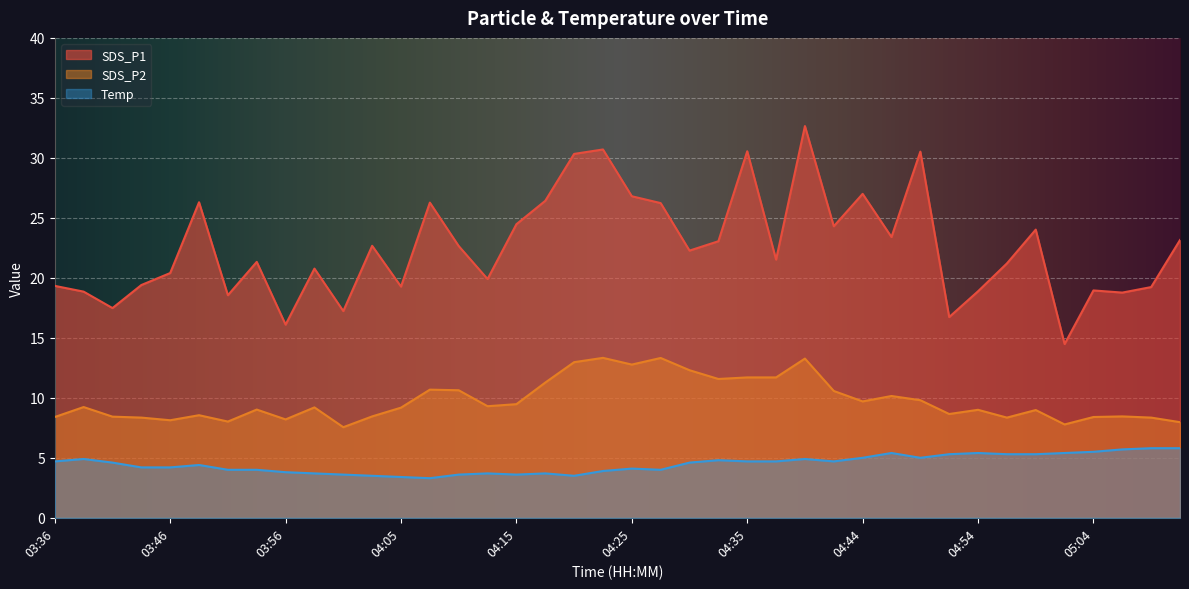

List the series in order of their overall mean, lowest first.

Temp, SDS_P2, SDS_P1